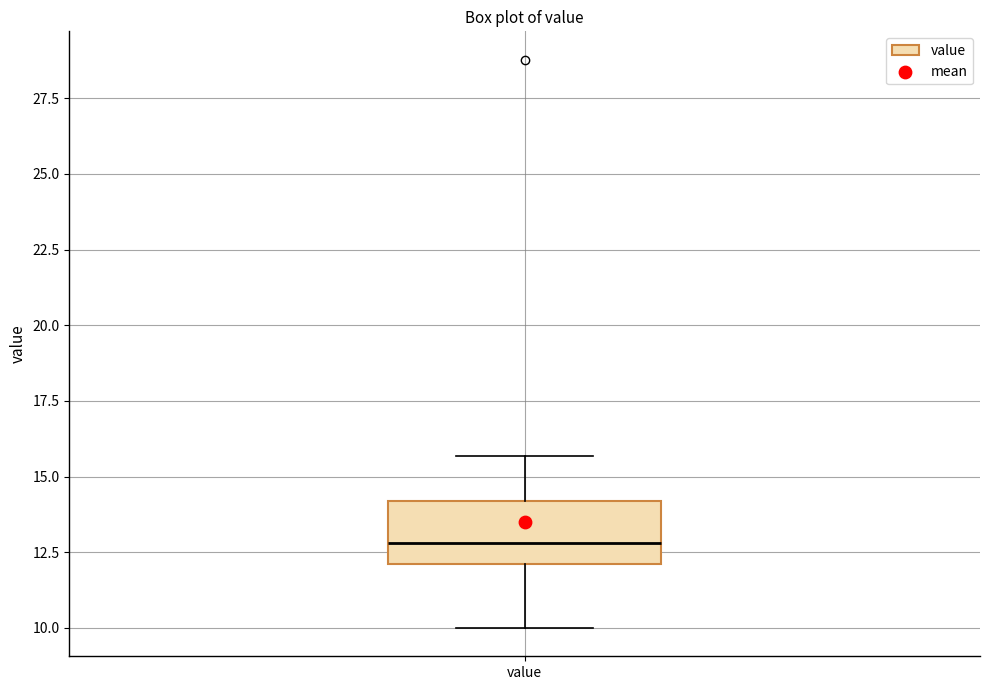

Read this box plot against the y-axis: the position of the median line, the range covered by the box, and the ends of both whiskers. The values are not printed on the chart, so give them approximately, as read against the axis.

median 13.0, box 12.0 to 14.0, whiskers 10.0 to 15.5